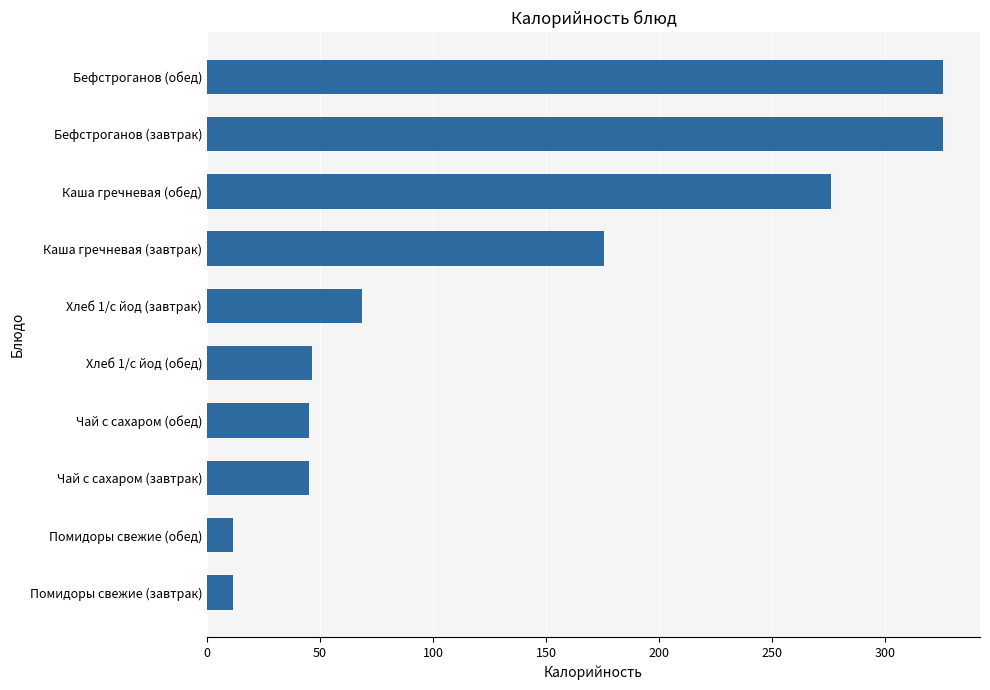

The value at Чай с сахаром (обед) is 11.2. True or false?

False